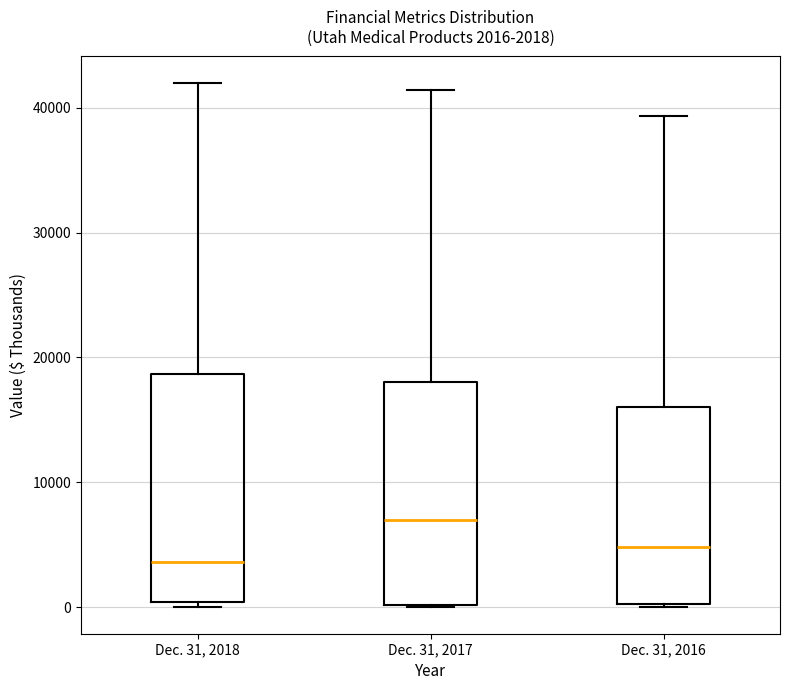

Which box has the lowest median line?

Dec. 31, 2018